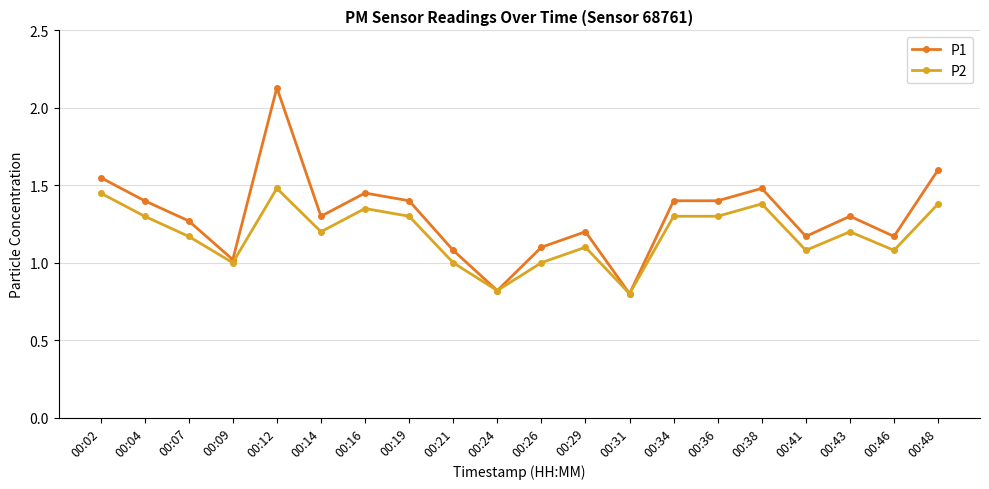

At which label does P2 first exceed 1?

00:02